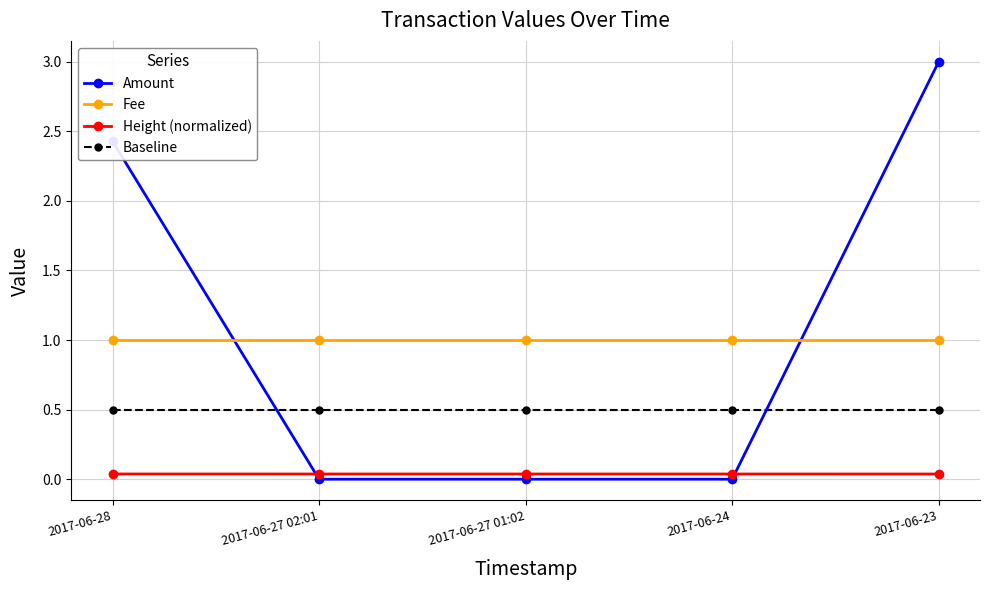

The Amount series shows 1.1 at 2017-06-28. True or false?

False